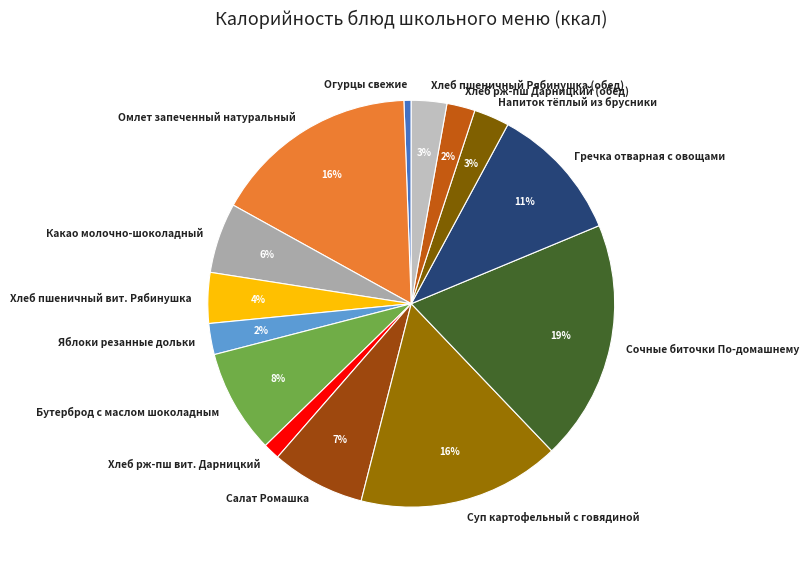

The Салат Ромашка slice represents 21% of the pie. True or false?

False